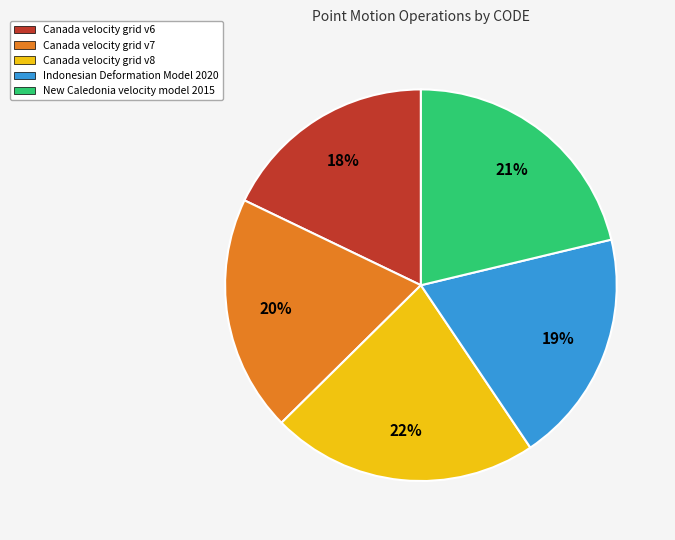

Is the sum of Indonesian Deformation Model 2020 and Canada velocity grid v7 greater than half?

No